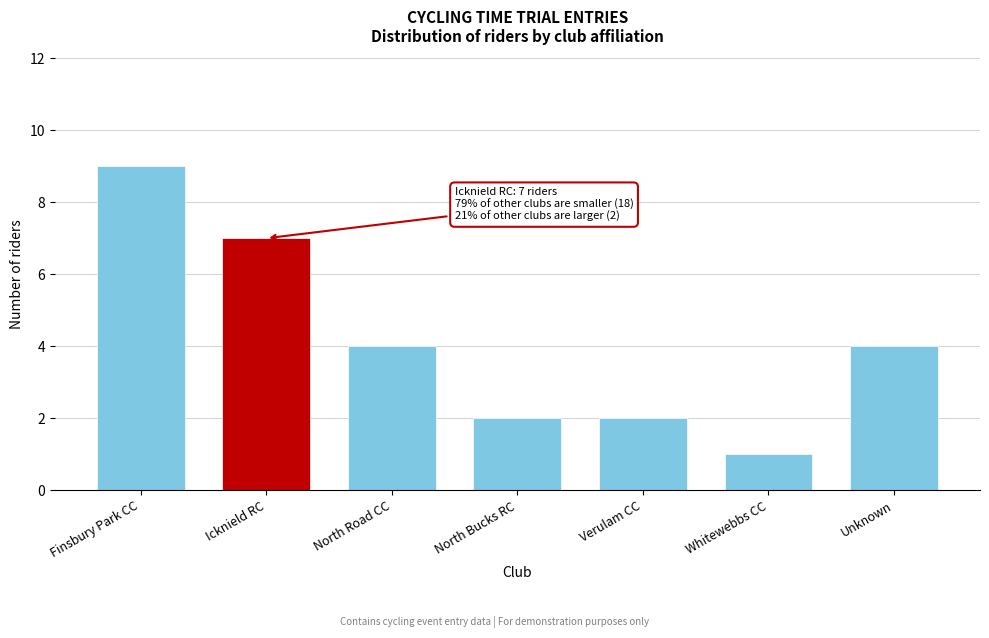

Reading left to right, transcribe all the data shown in this chart.

9	7	4	2	2	1	4